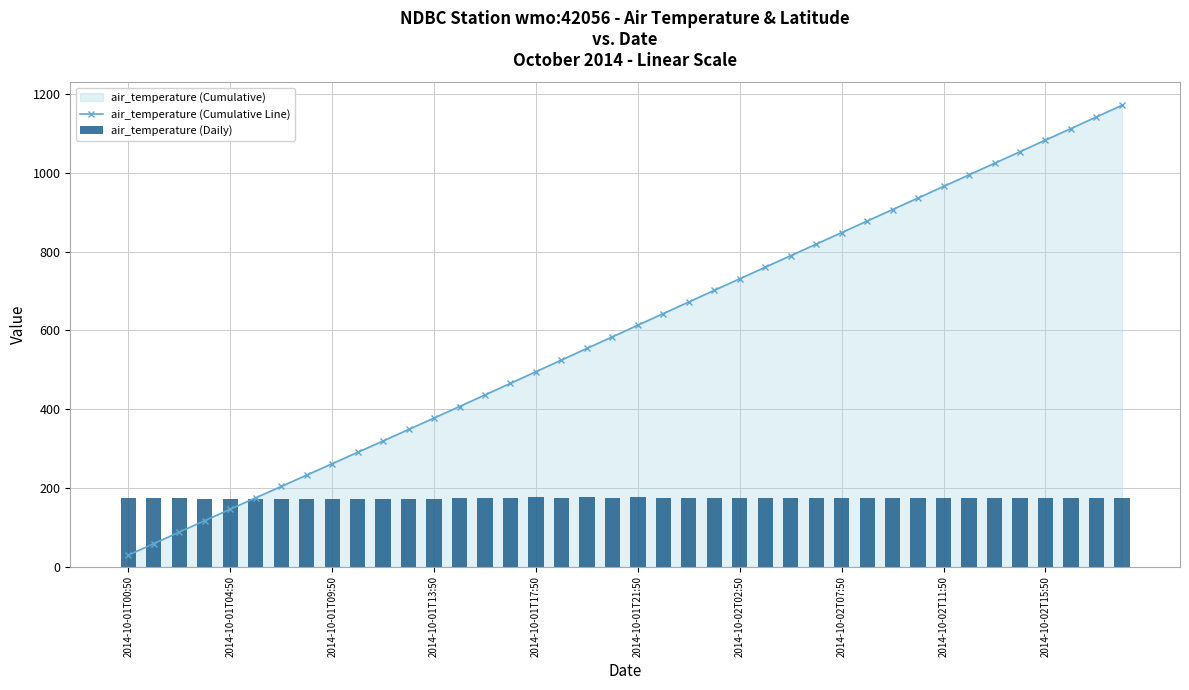

What is the spread (max minus min) of values at 35?

879.4